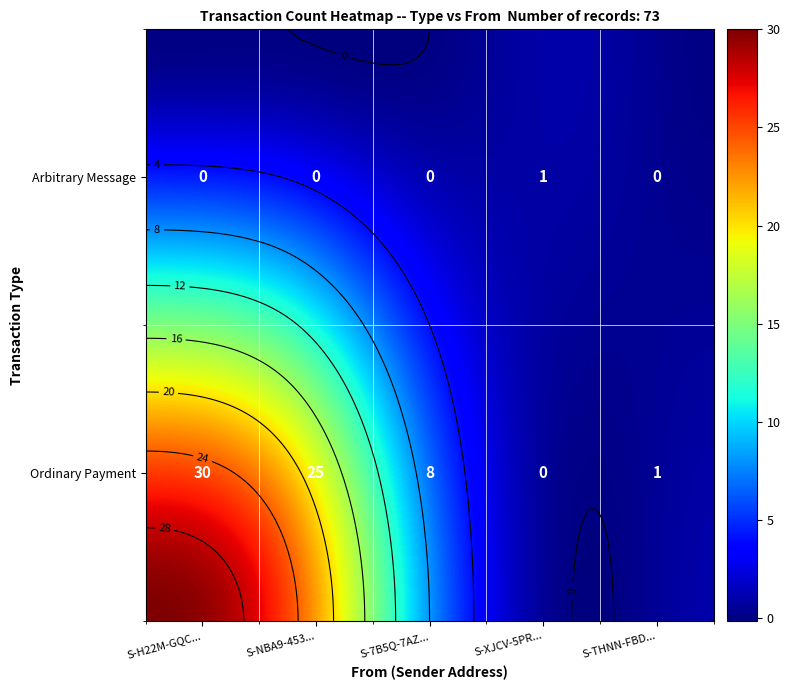

How many positive values does the Ordinary Payment series have?

4